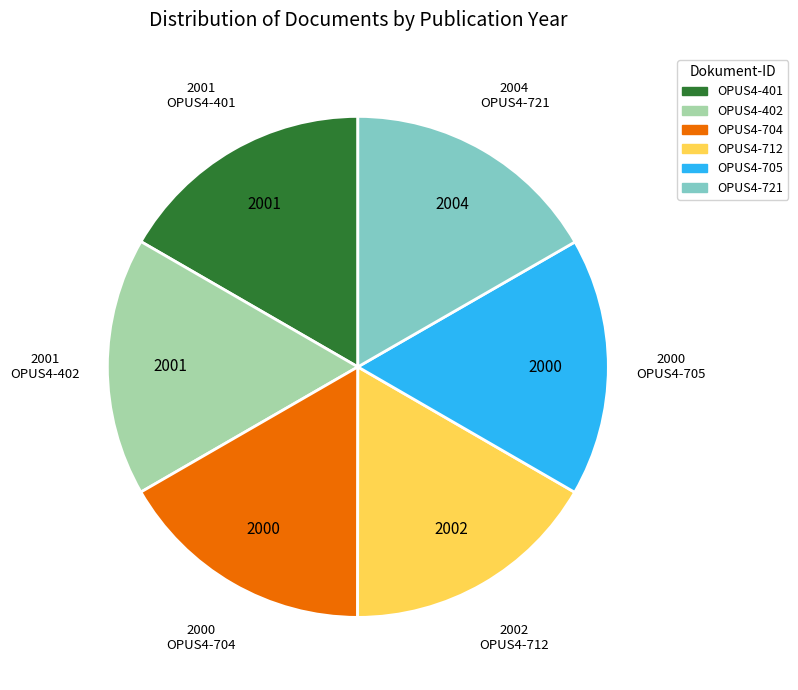

Is there a majority slice in this chart?

No